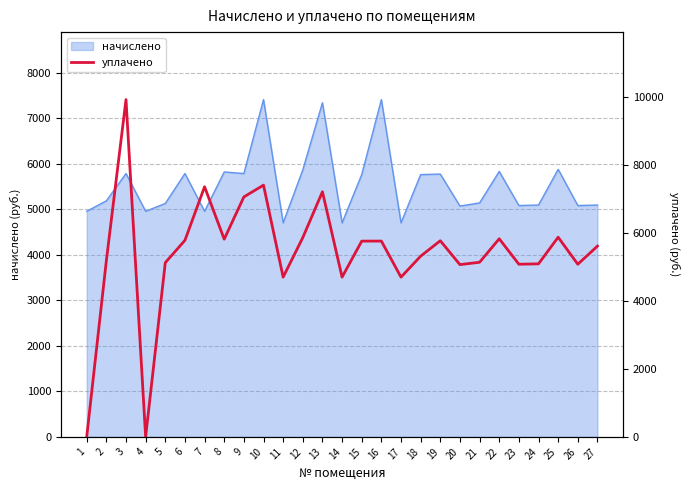

Which category has the highest value across all series?

3